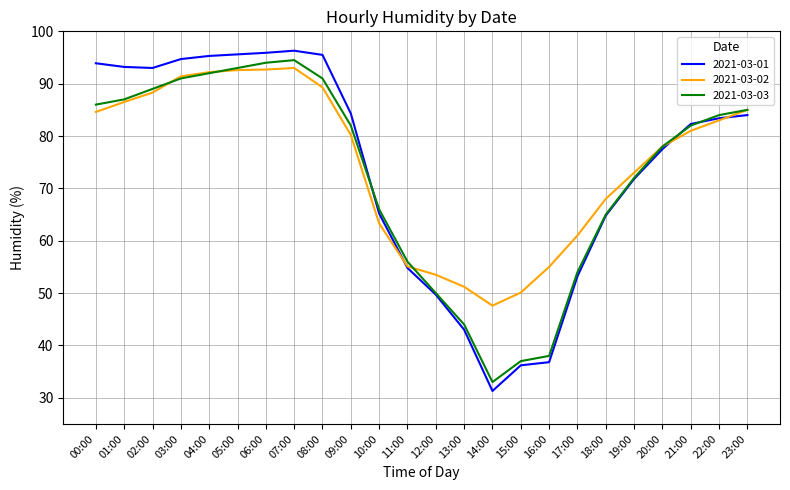

What are all the series names shown in the legend?

2021-03-01, 2021-03-02, 2021-03-03